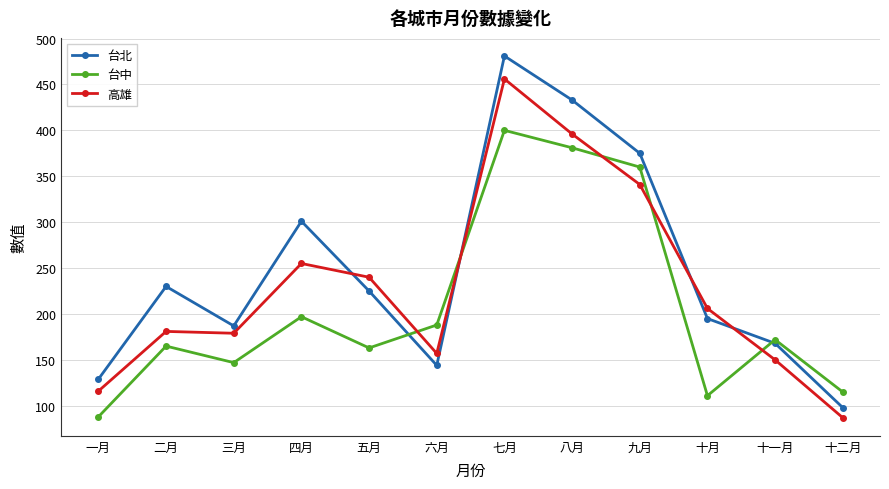

Reading left to right, list all the values displayed in this chart.

台北: 一月=129	二月=230	三月=187	四月=301	五月=225	六月=144	七月=481	八月=433	九月=375	十月=195	十一月=168	十二月=98
台中: 一月=88	二月=165	三月=147	四月=197	五月=163	六月=188	七月=400	八月=381	九月=360	十月=111	十一月=172	十二月=115
高雄: 一月=116	二月=181	三月=179	四月=255	五月=240	六月=157	七月=456	八月=396	九月=341	十月=206	十一月=150	十二月=87